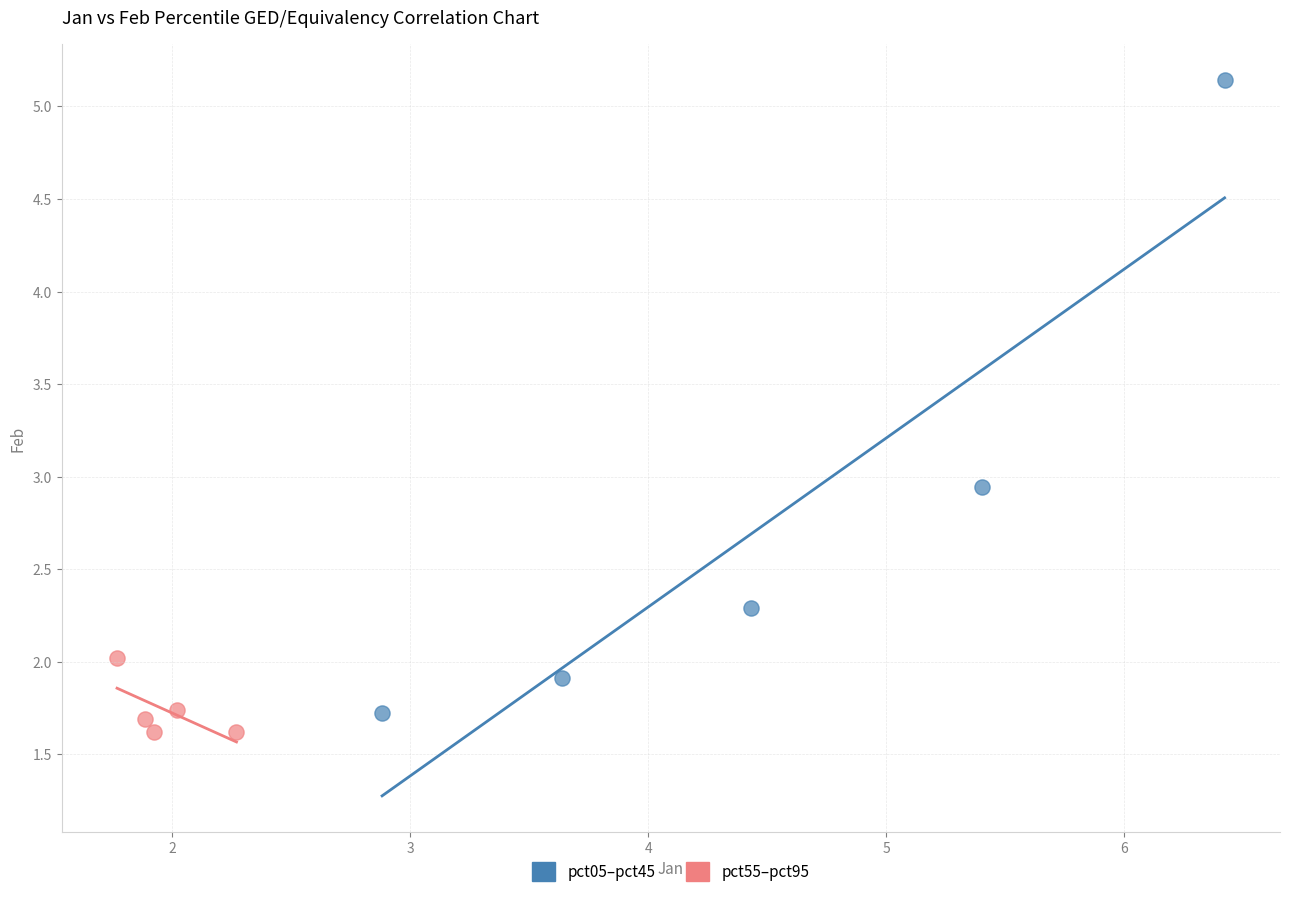

Which series contains the highest Y value?

pct05–pct45